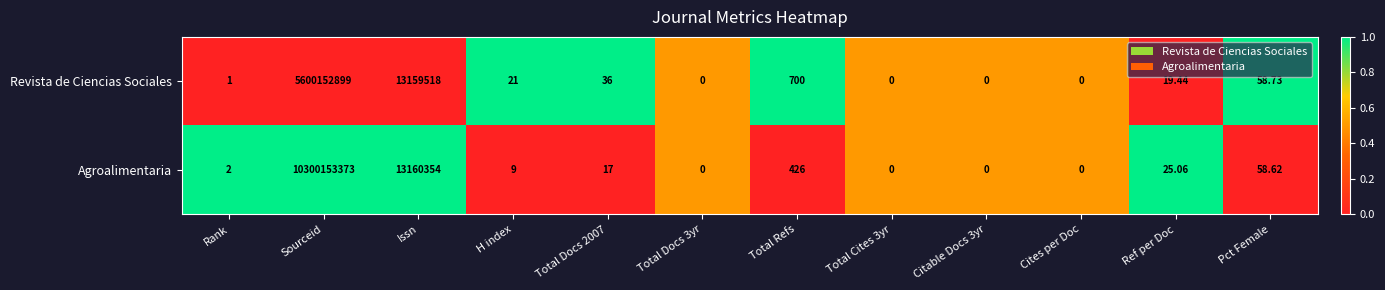

How many data points in Revista de Ciencias Sociales are less than 21?

6